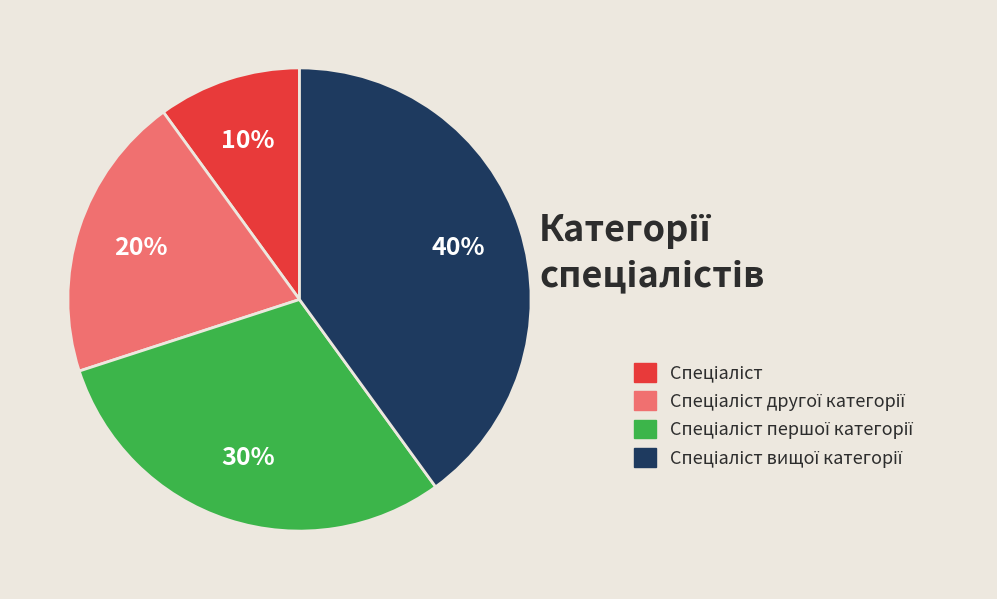

To the nearest percent, what is the average slice percentage?

25%